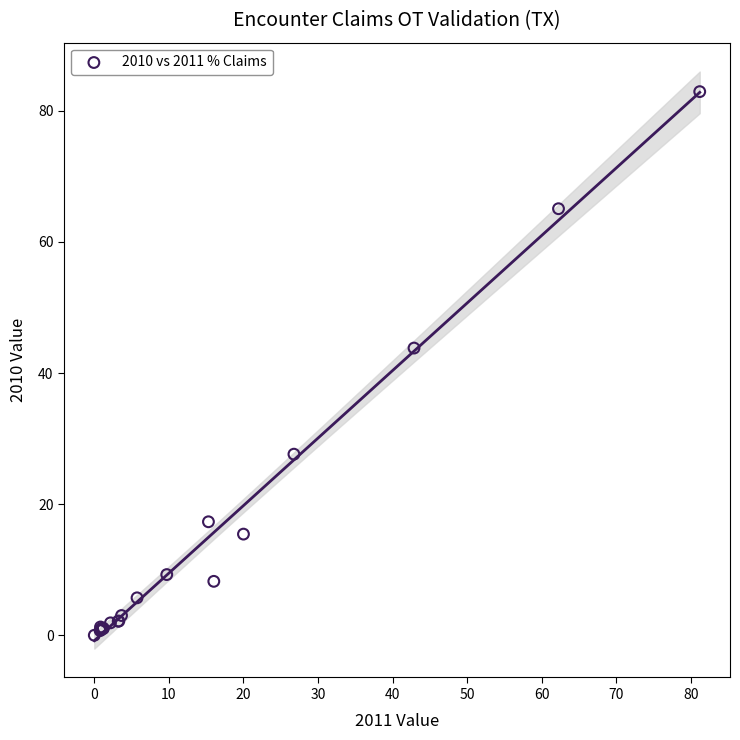

What Y value in the scatter plot is closest to 41?

43.8